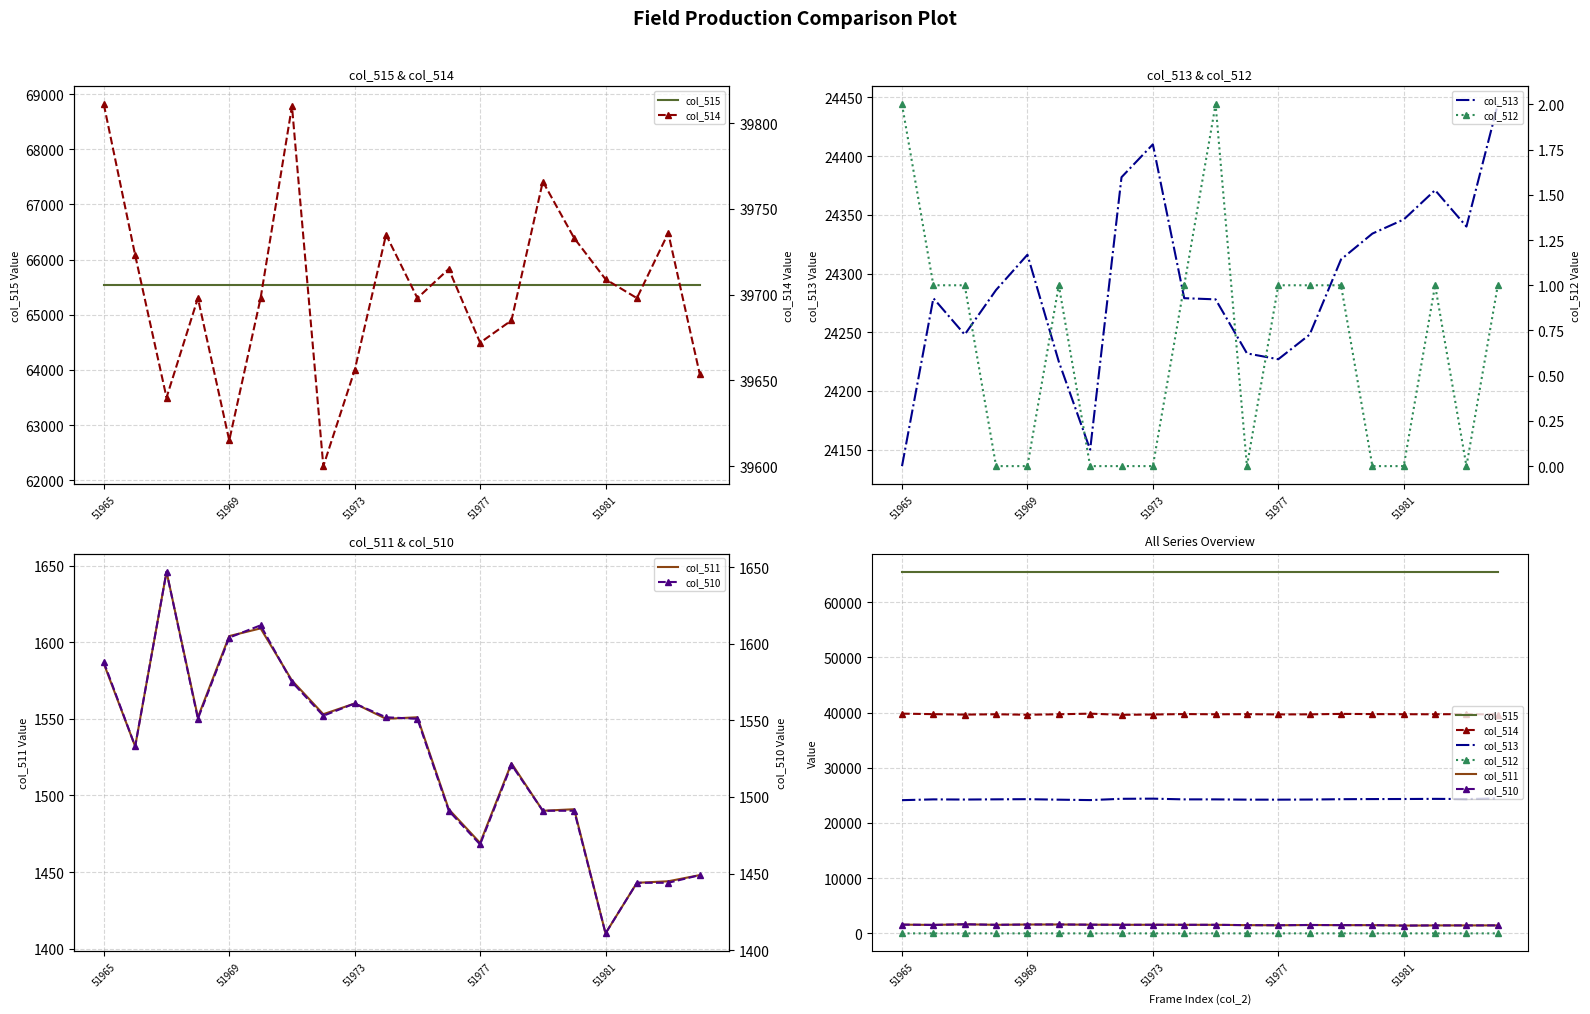

Which series has the largest range (max minus min)?

col_513